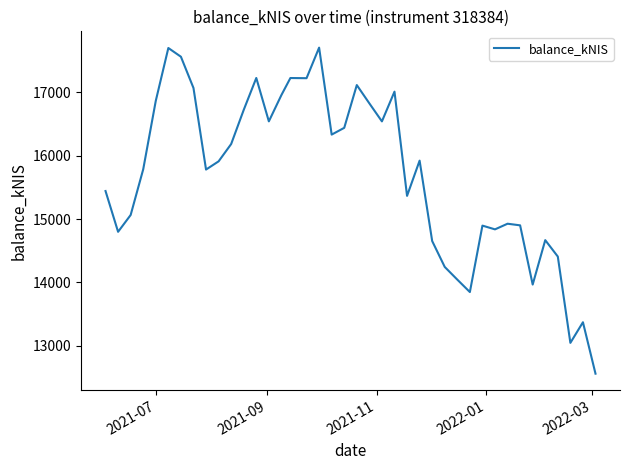

What is the smallest value displayed?

12561.2